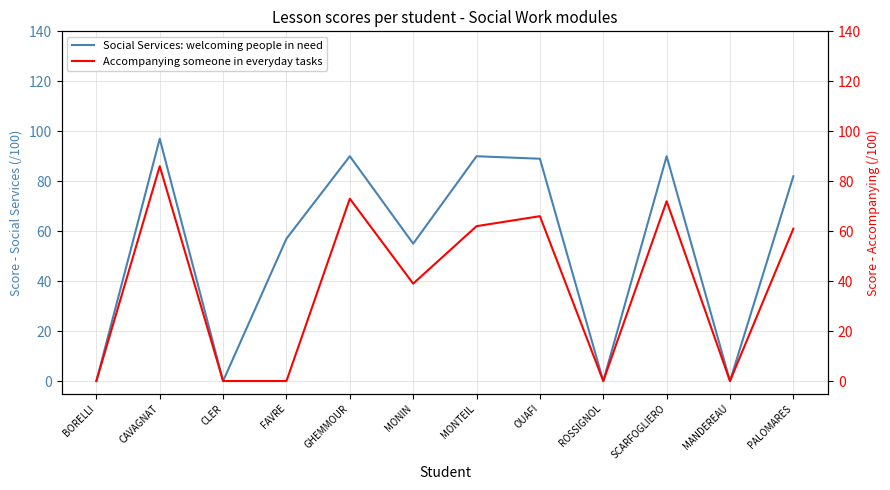

Rank the series by their average value, from highest to lowest.

Social Services: welcoming people in need, Accompanying someone in everyday tasks